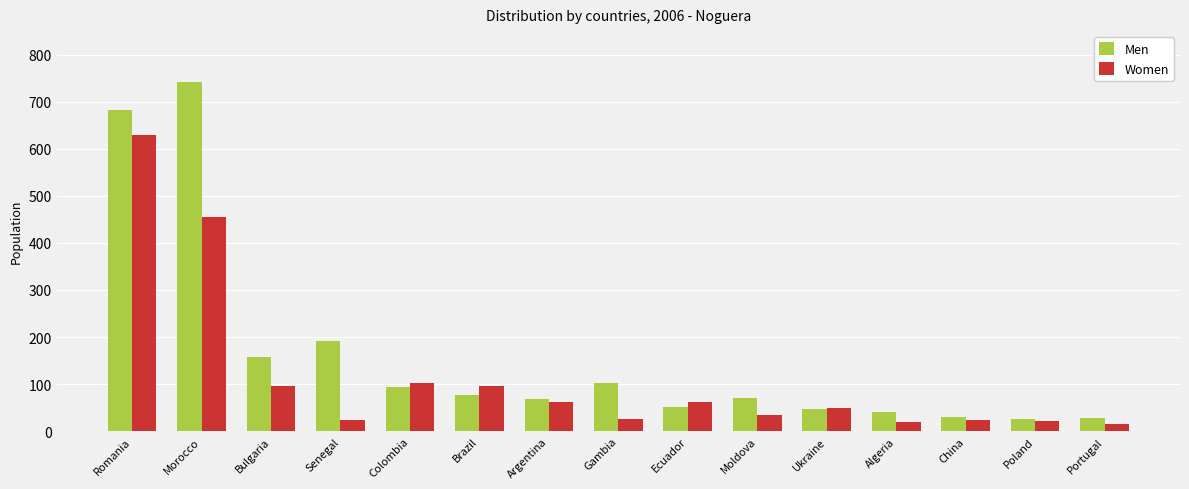

At Portugal, list the series in order from smallest to largest.

Women, Men